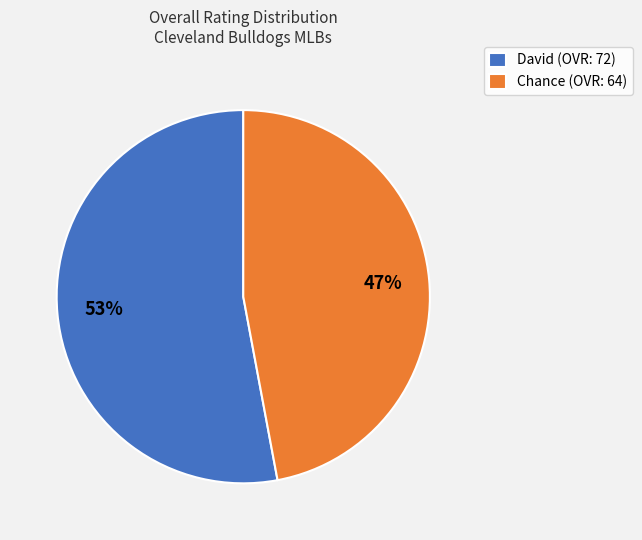

Is it true that David is 53% of the pie?

True